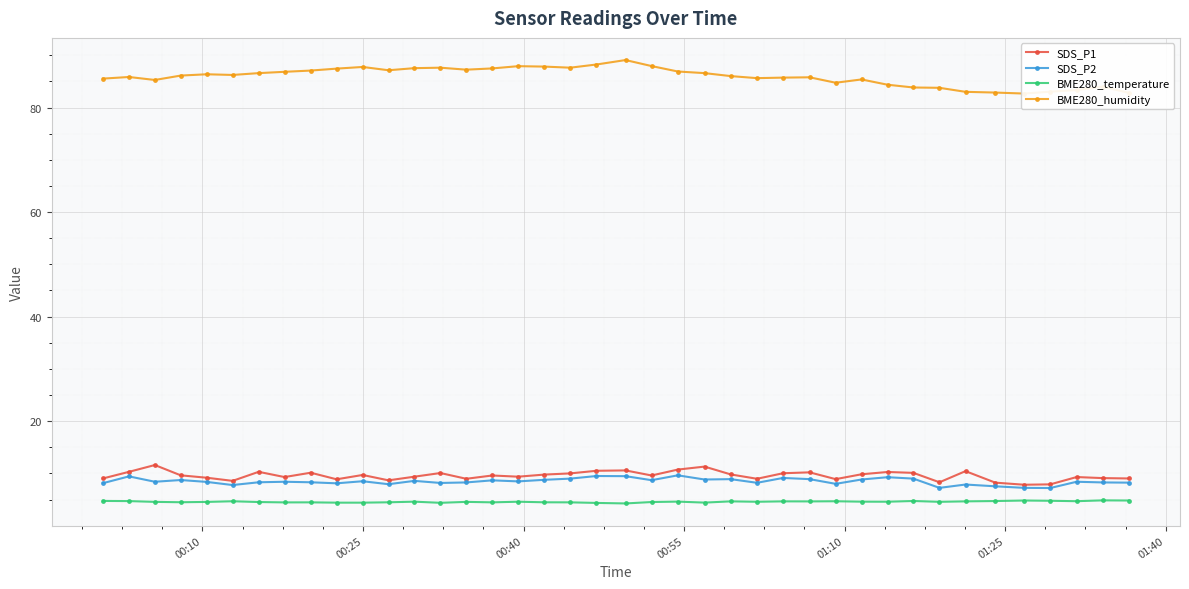

True or false: SDS_P1 and BME280_temperature cross at least once.

False